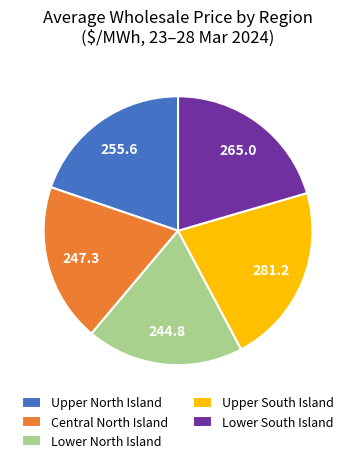

Does any single category account for the majority?

No